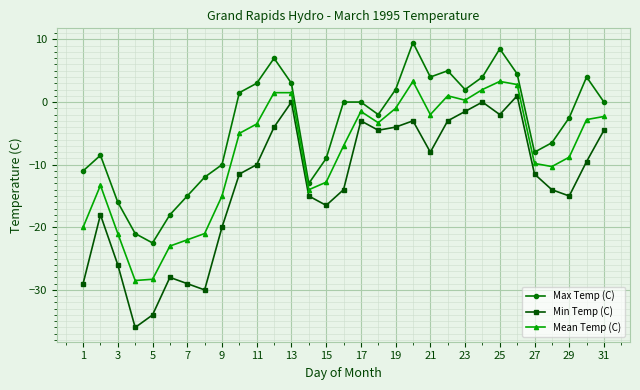

Does the chart display data point markers on the line(s)?

Yes